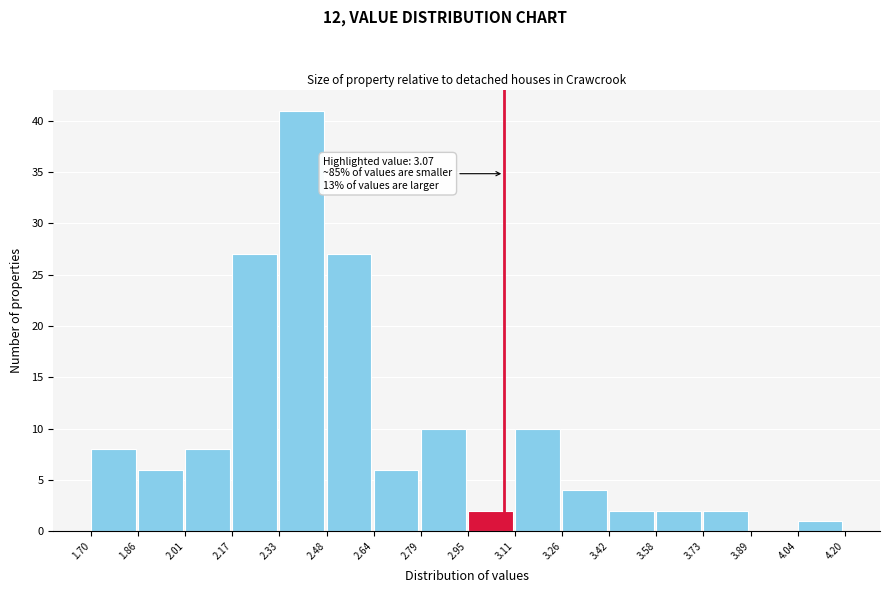

Over which range of the x-axis is the bar tallest?

2.33 to 2.48